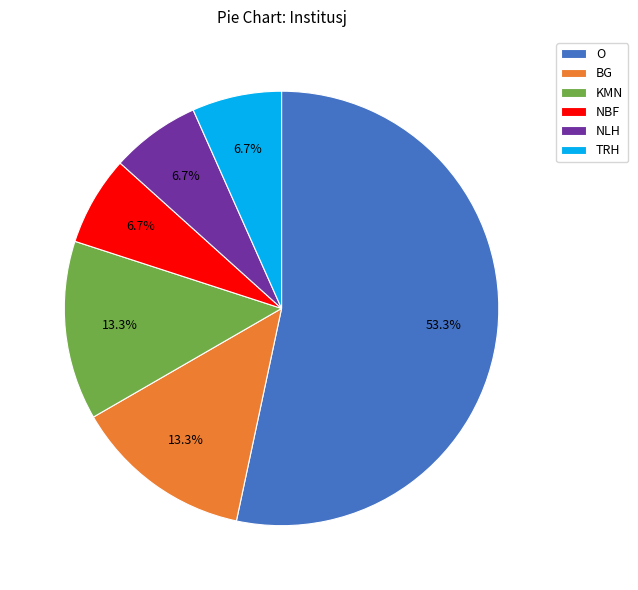

The O slice represents 1% of the pie. True or false?

False